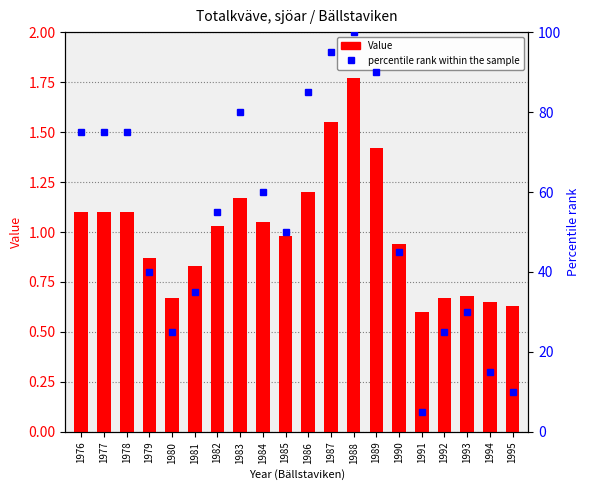

What is the difference between the highest and lowest values at 1987?

93.5